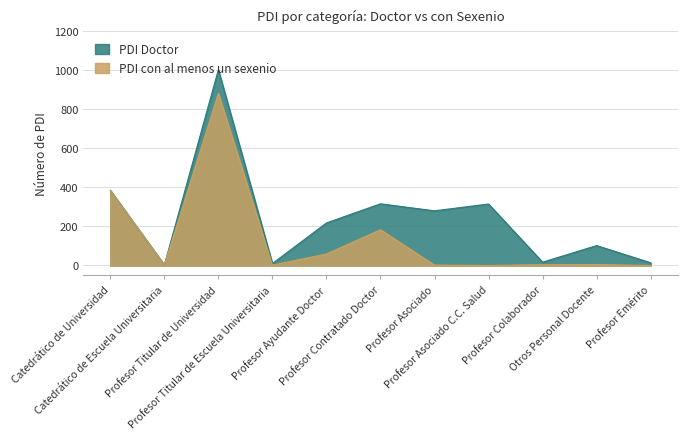

What is the difference between the second highest and second lowest values in the PDI con al menos un sexenio series?

385